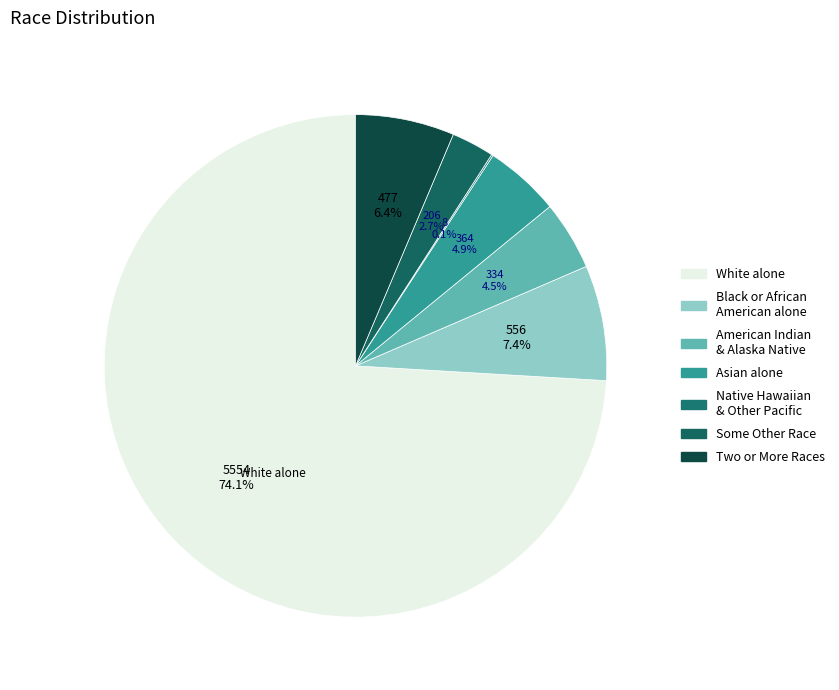

How many slices are in this pie chart?

7